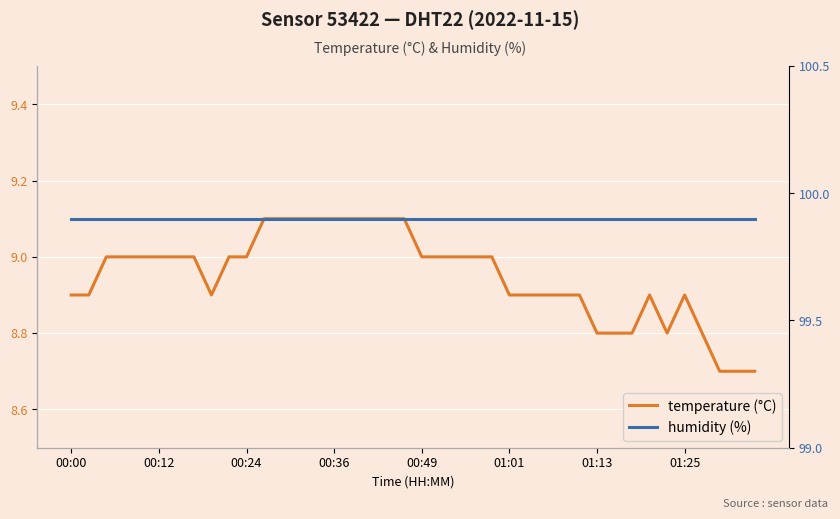

True or false: humidity has more than 0 points higher than both neighbors.

False